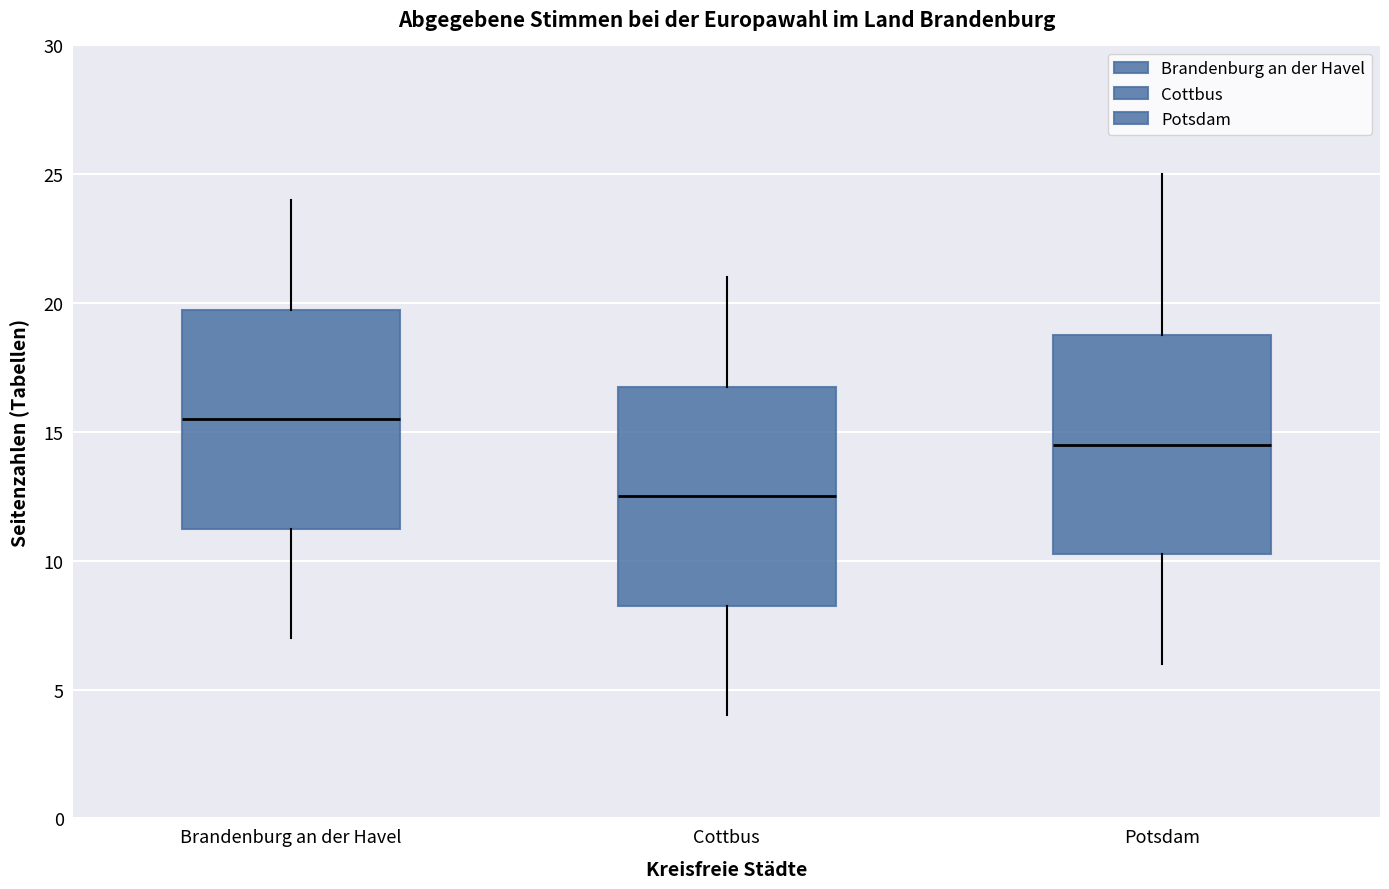

Which box has the lowest median line?

Cottbus